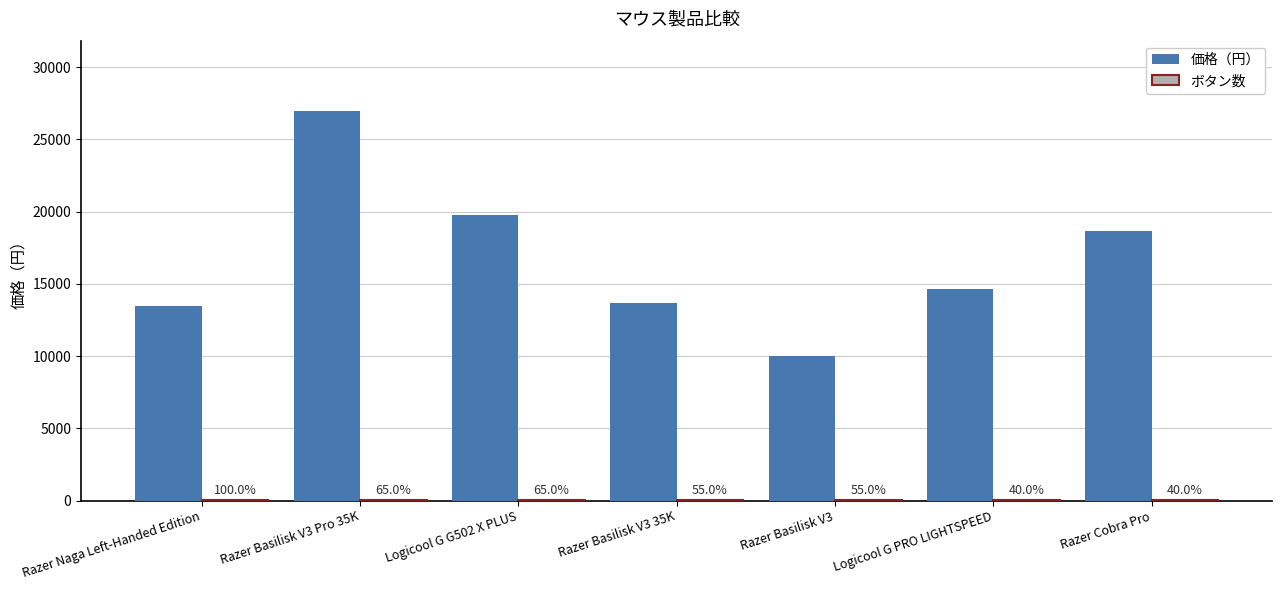

What is the value of the 価格（円） bar at the 7th from the left?

18680